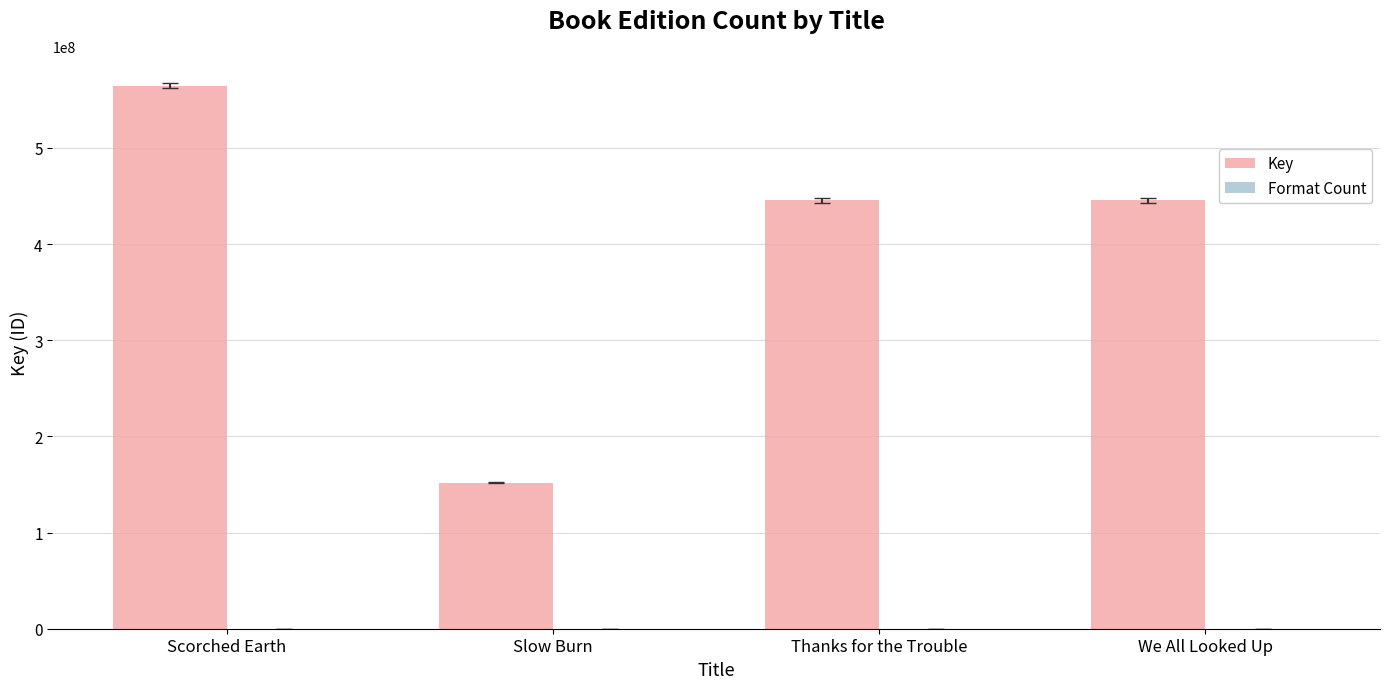

How many series are shown in this chart?

2